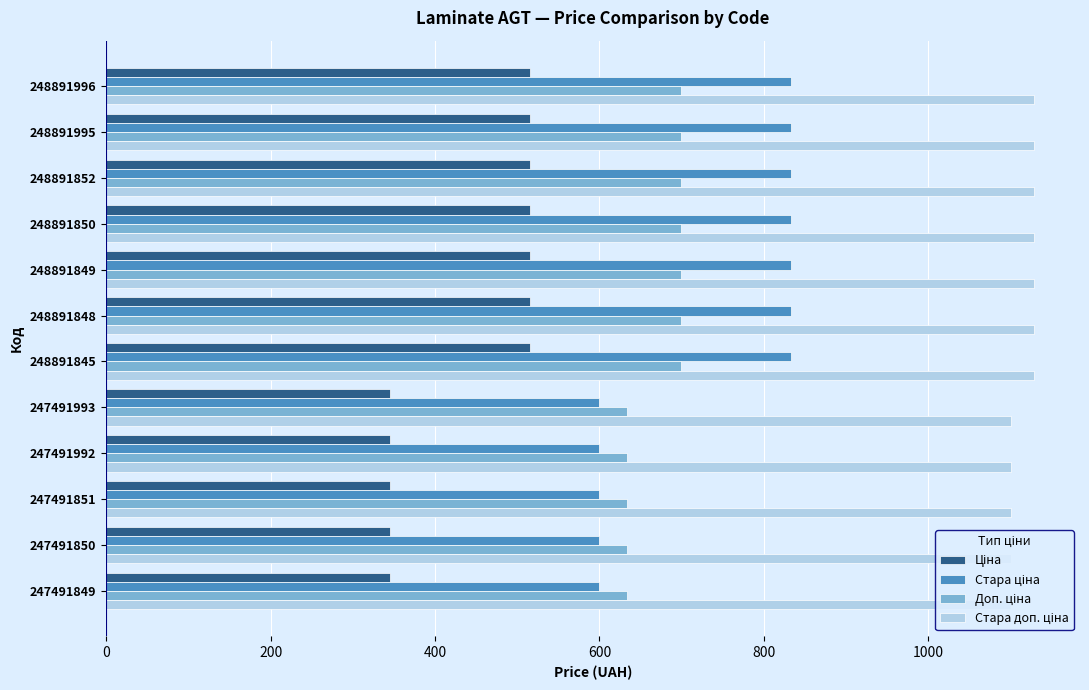

Which series has the largest total across all categories?

Стара доп. ціна